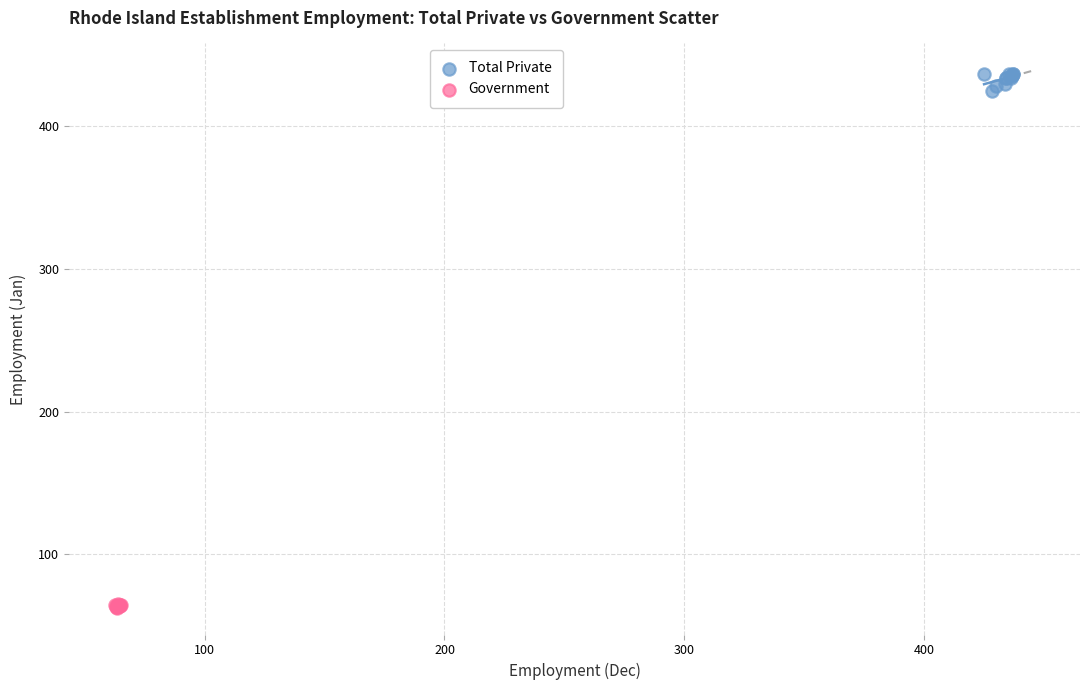

Which series contains the highest Y value?

Total Private